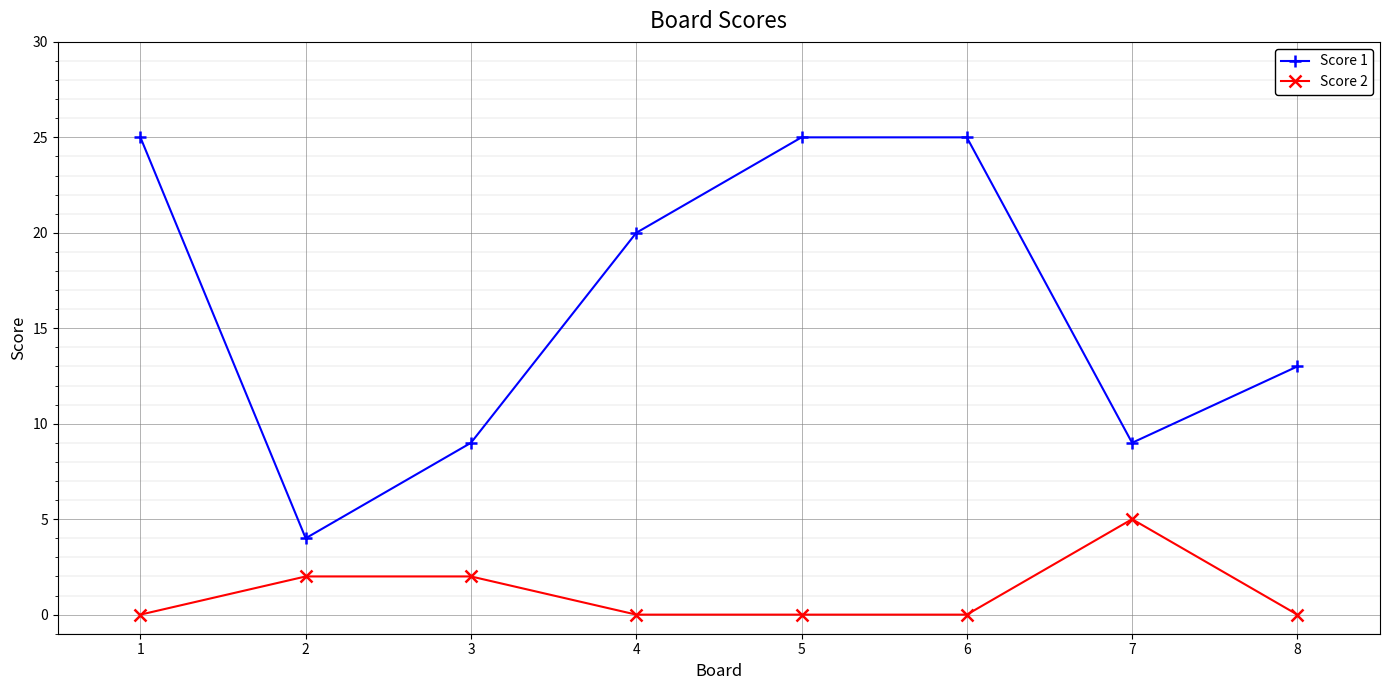

True or false: Score 1 has more than 1 points higher than both neighbors.

False